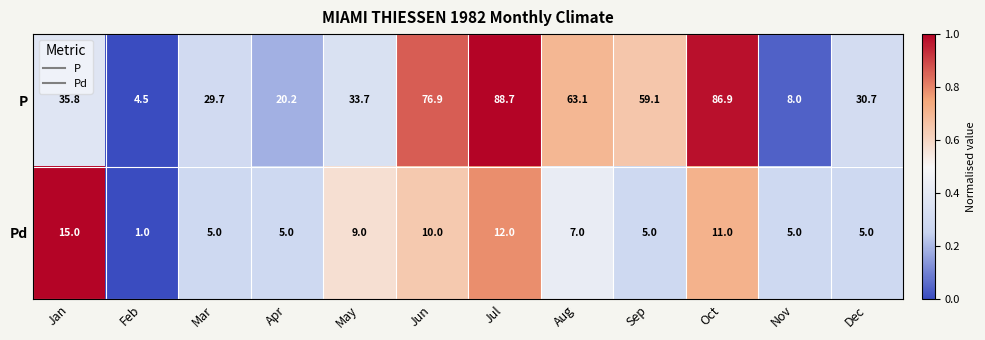

Which category has the lowest value in the P series?

Feb